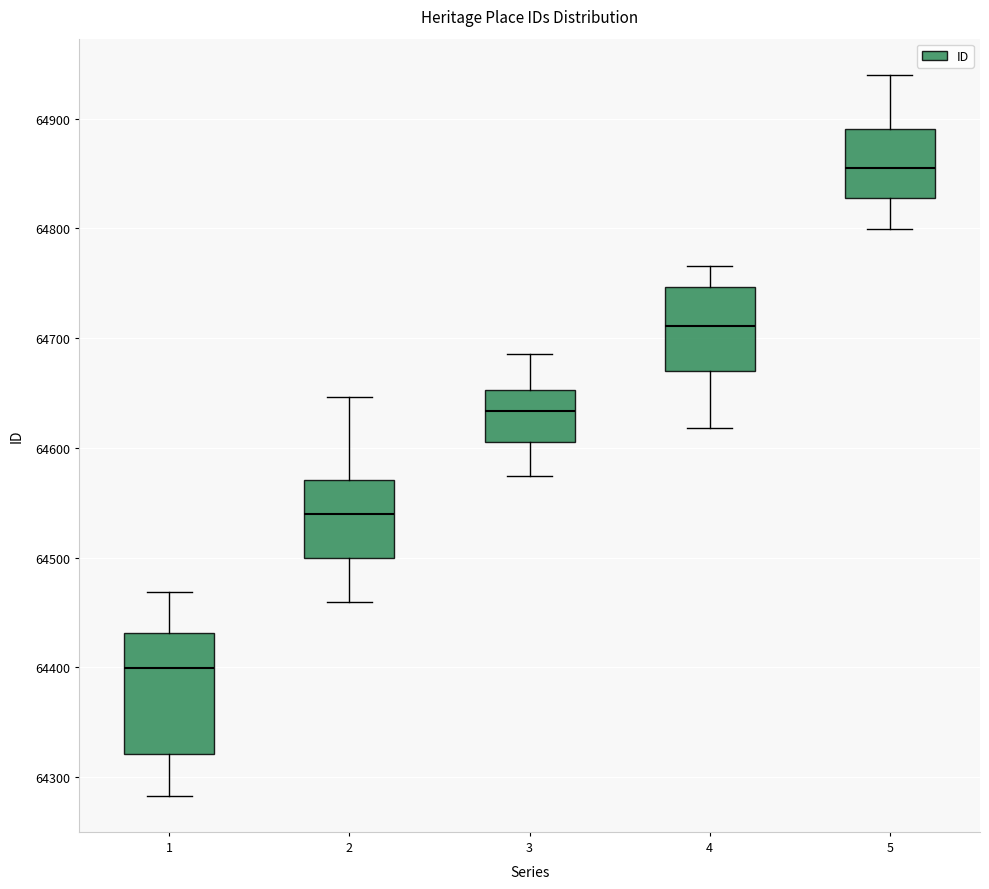

Which box is the tallest, from its lower edge to its upper edge?

1